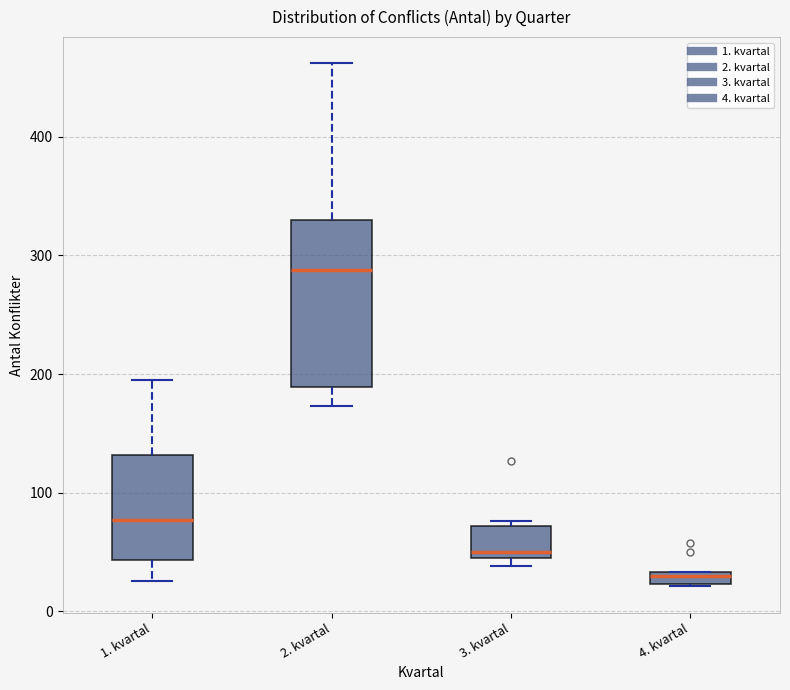

Which box is the tallest, from its lower edge to its upper edge?

2. kvartal